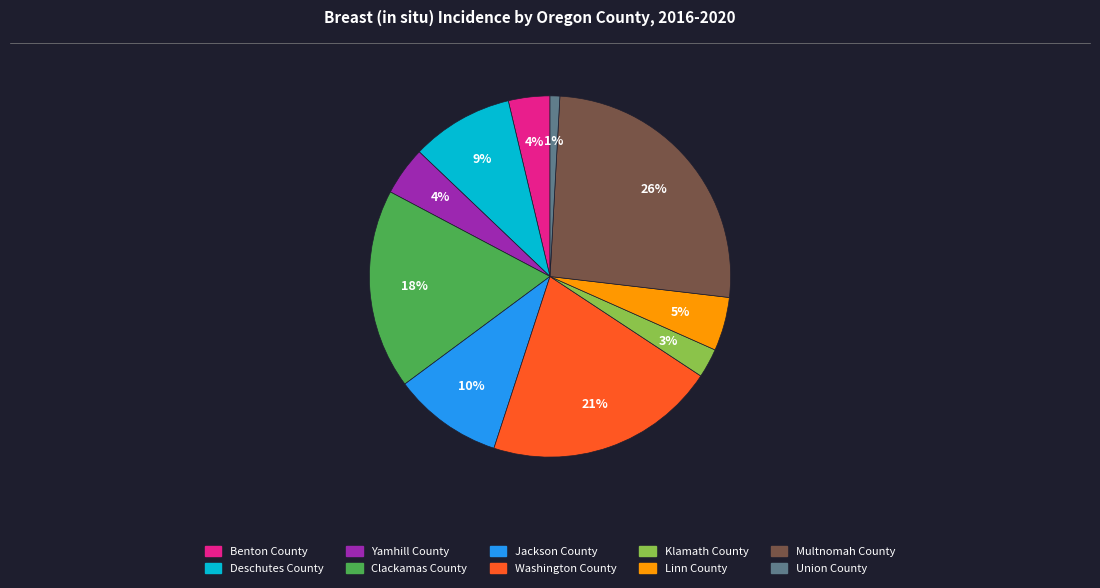

What is the smallest slice in the pie chart?

Union County